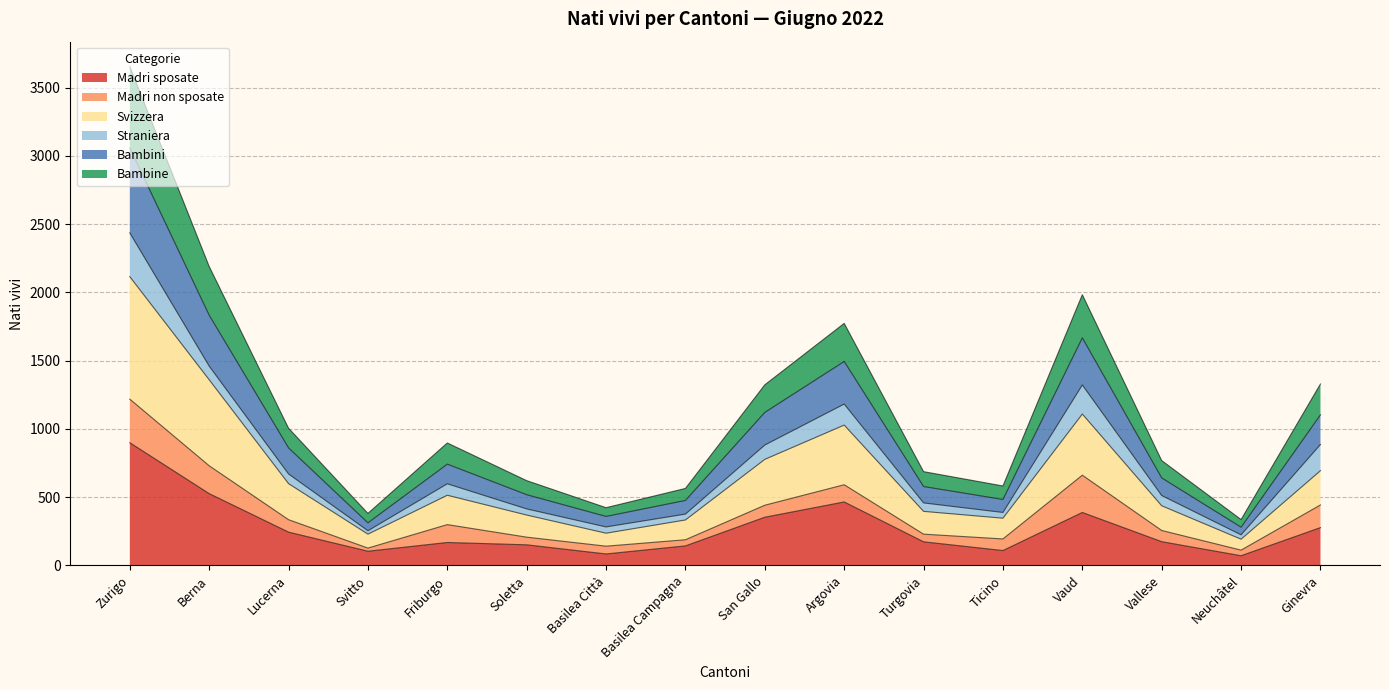

What is the maximum value for Madri sposate?

899